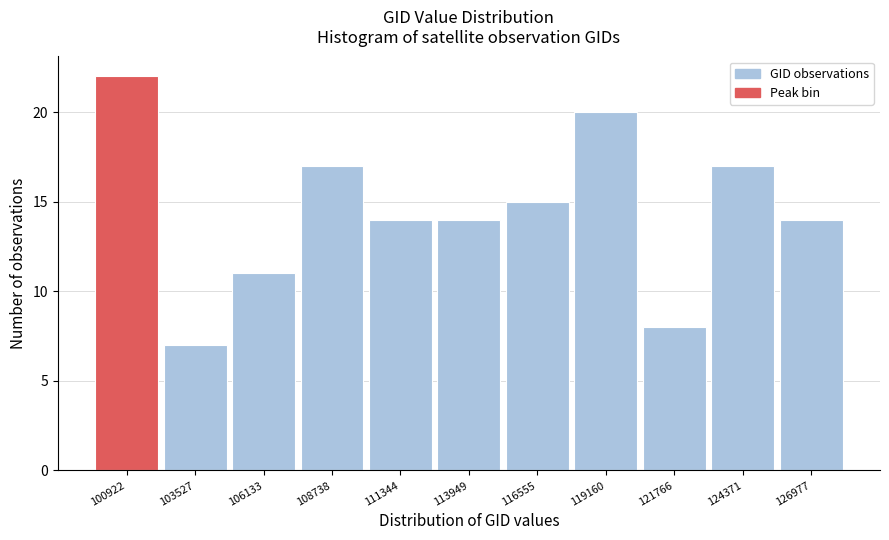

Reading left to right, what are all the values shown in this chart?

22	7	11	17	14	14	15	20	8	17	14